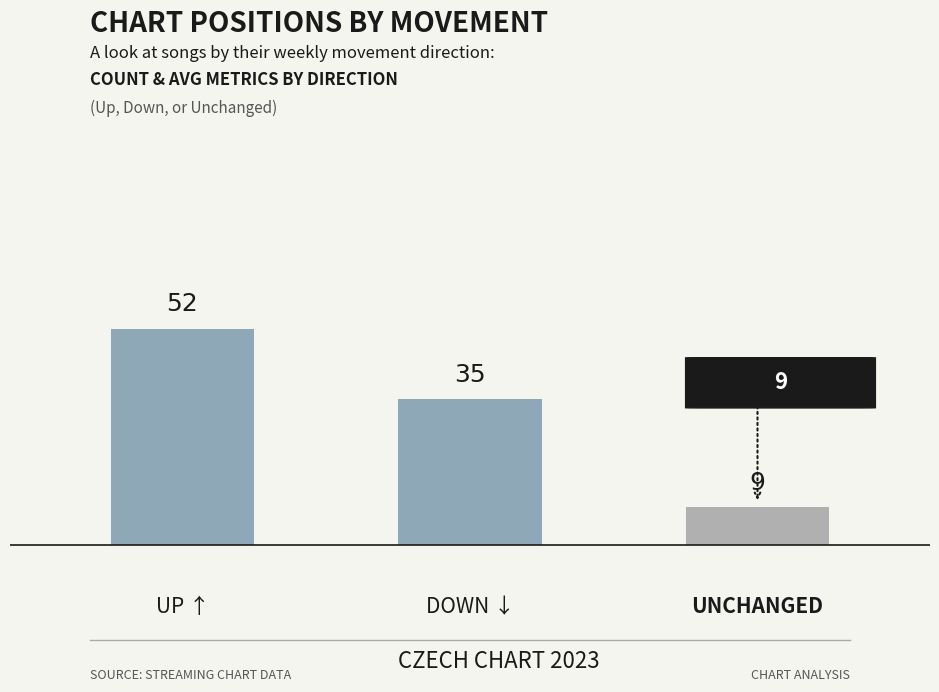

Is it true that the value at UP ↑ is 52?

True